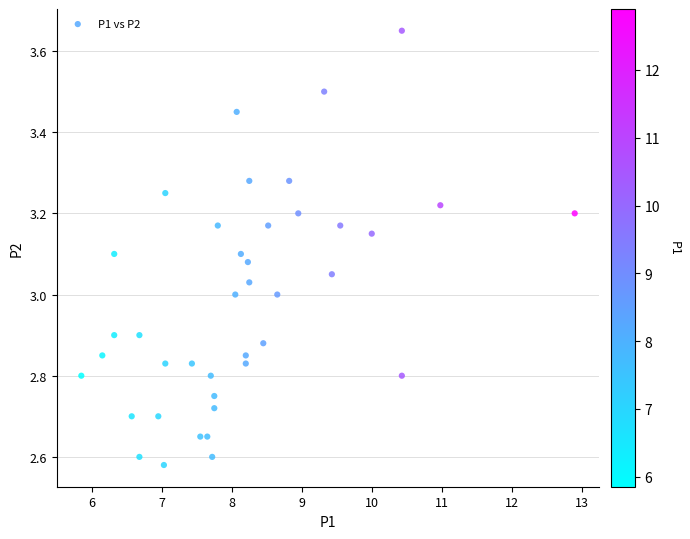

What is the range of X values (max minus min)?

7.1